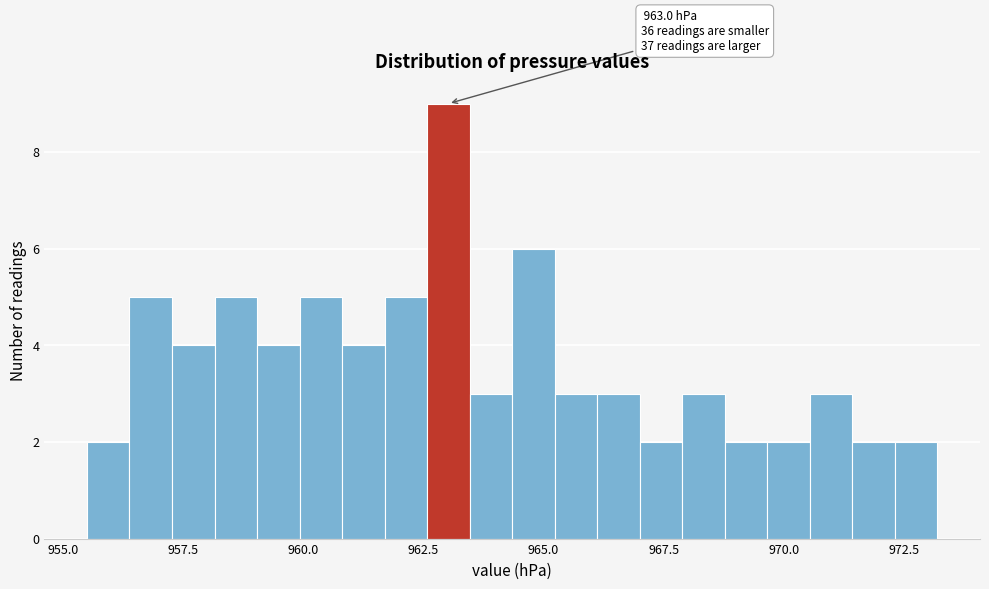

Read against the x-axis, roughly where is the centre of the tallest bar?

963.0